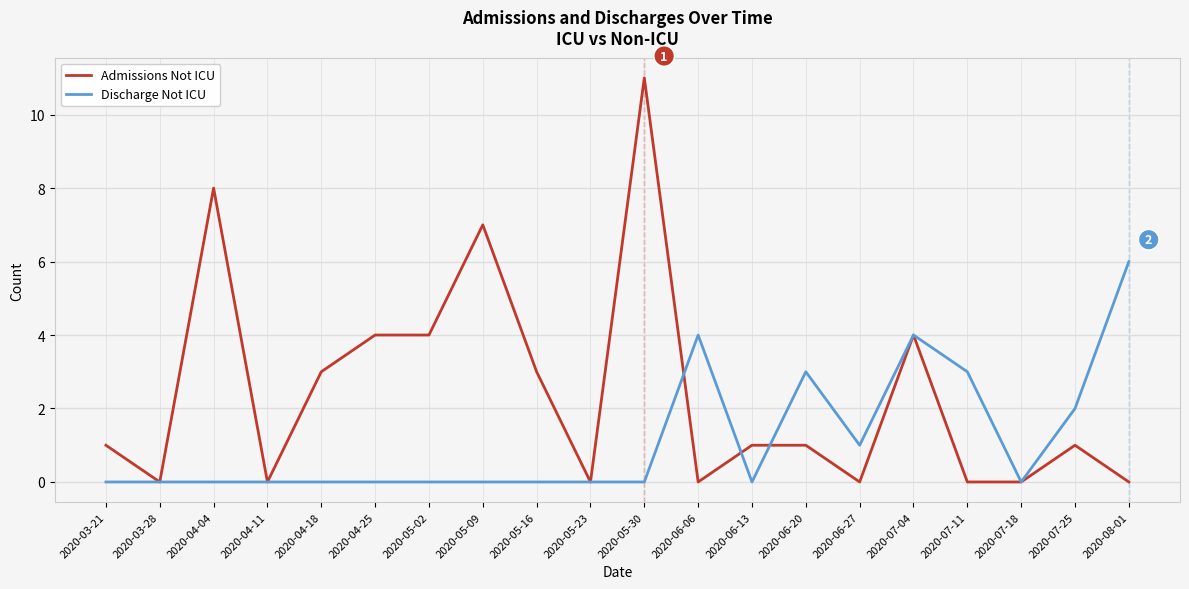

What position from the right is 2020-04-25?

15